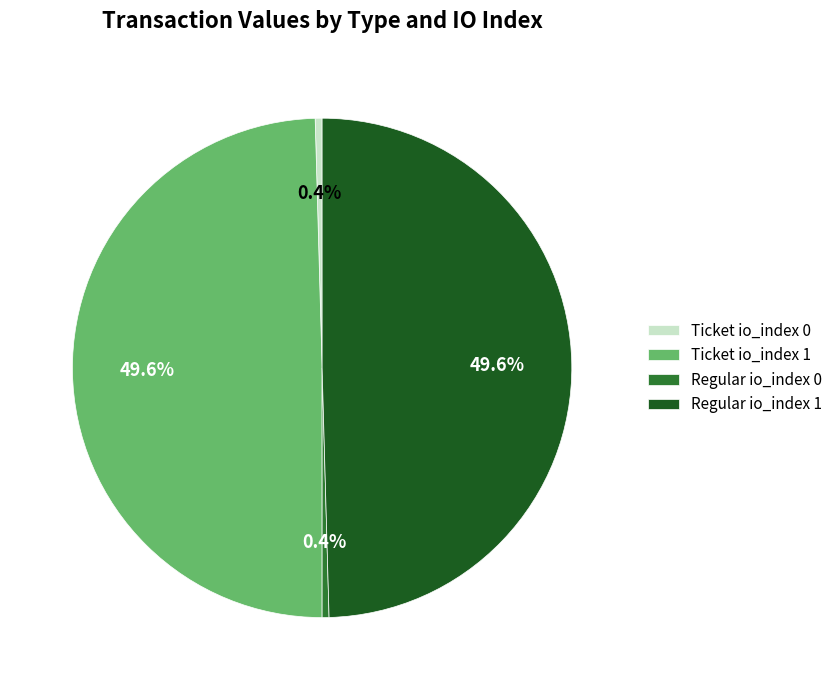

To the nearest percent, what percentage of the pie is Ticket io_index 1?

50%